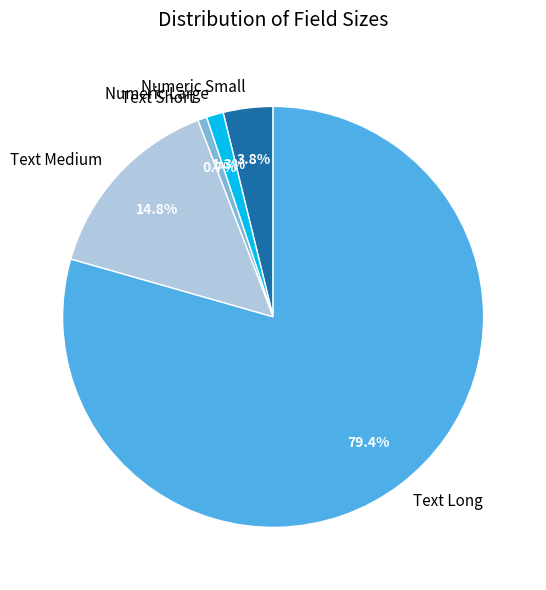

To the nearest percent, what is the difference between the largest and smallest slice percentages?

79%